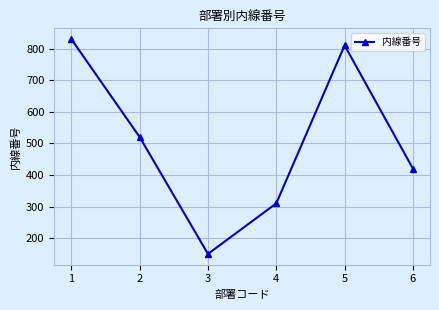

List the labels in order of value, largest first.

1, 5, 2, 6, 4, 3